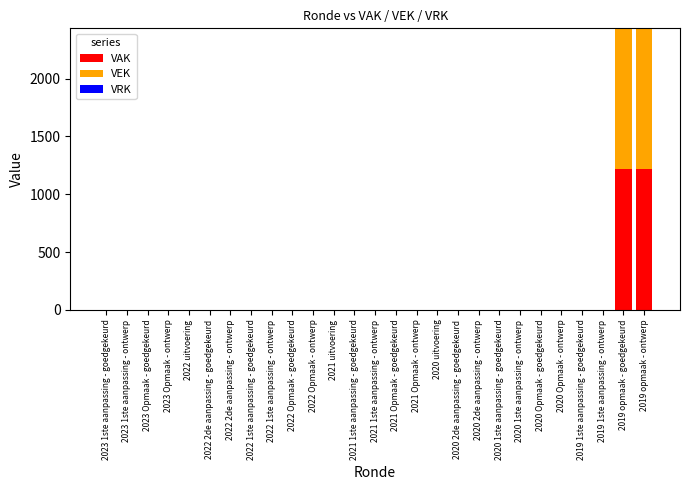

What is the sum of all VAK values?

2434